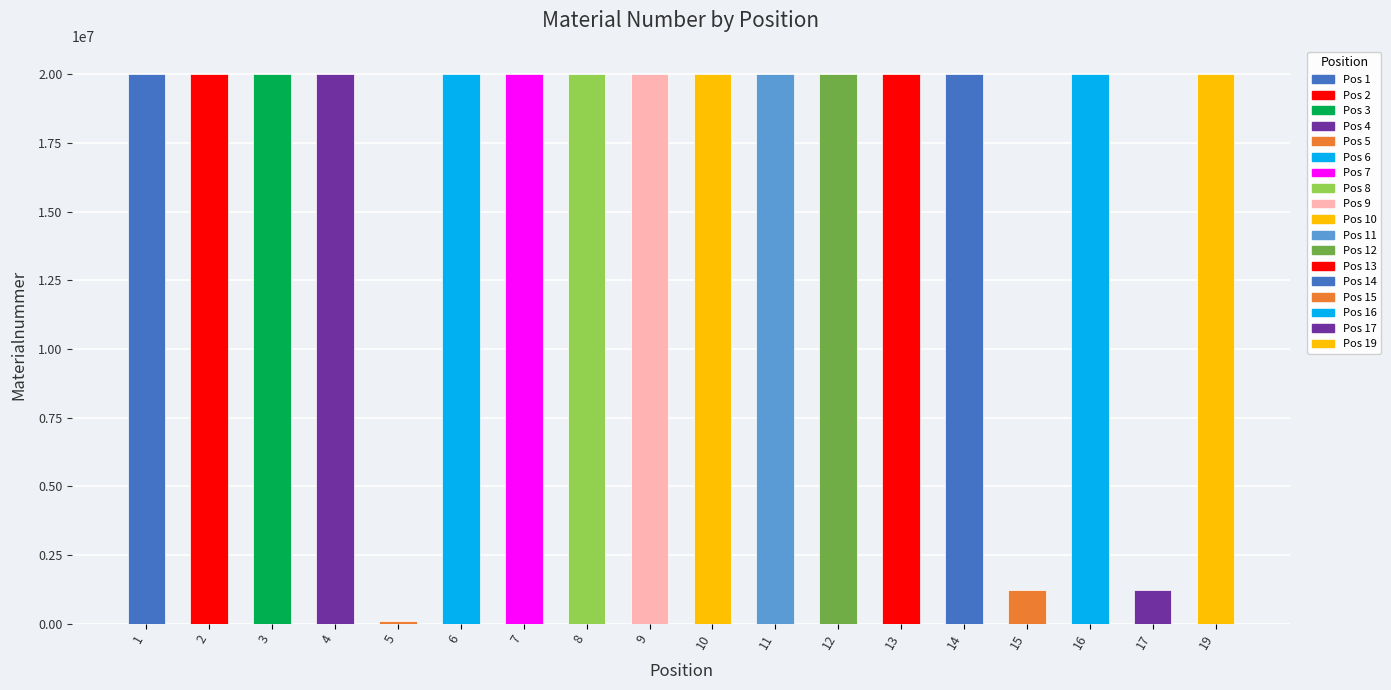

The chart shows a value of 7775967 at 19. True or false?

False